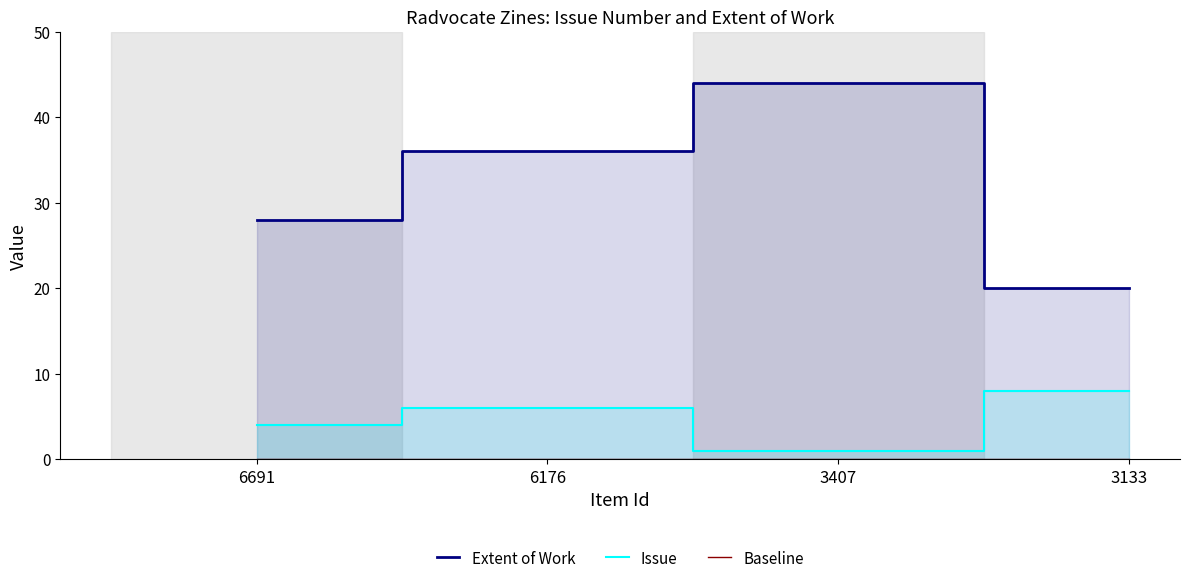

How many data points in Issue are above 6?

1